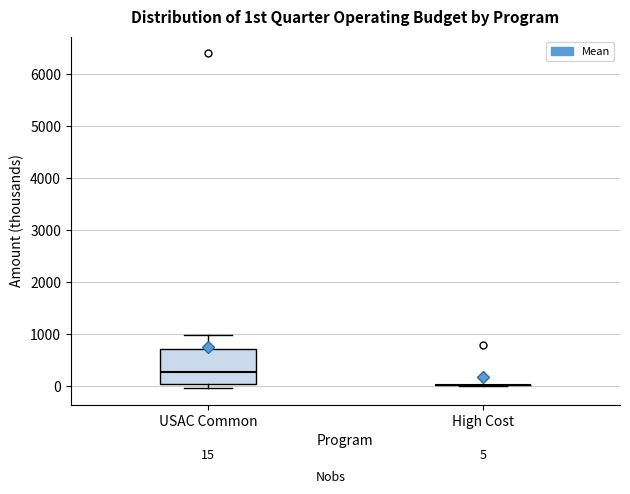

Comparing the boxes themselves (not the whiskers), which one is the tallest?

USAC Common